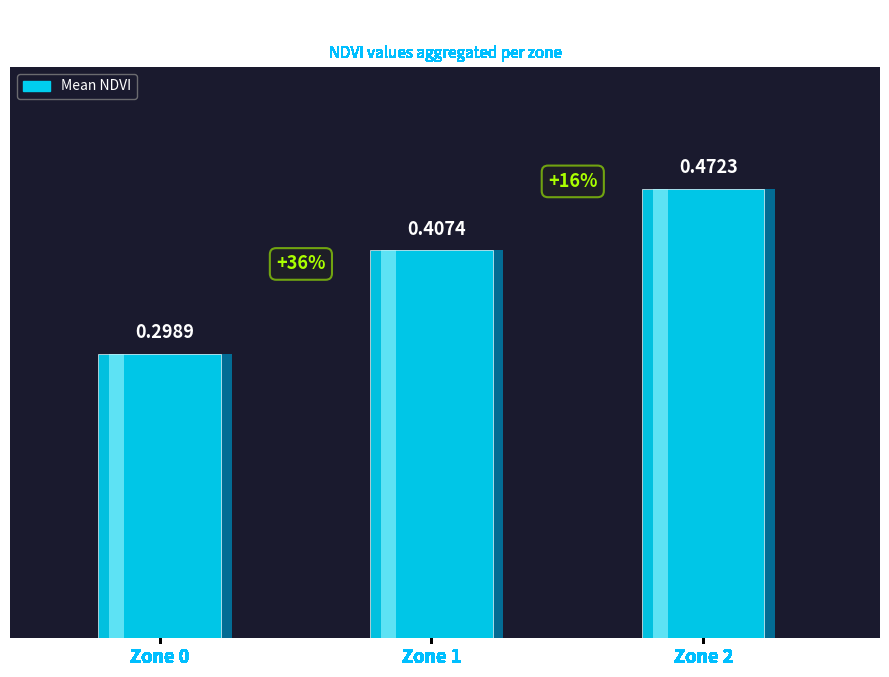

Rank the categories by value from highest to lowest.

Zone 2, Zone 1, Zone 0